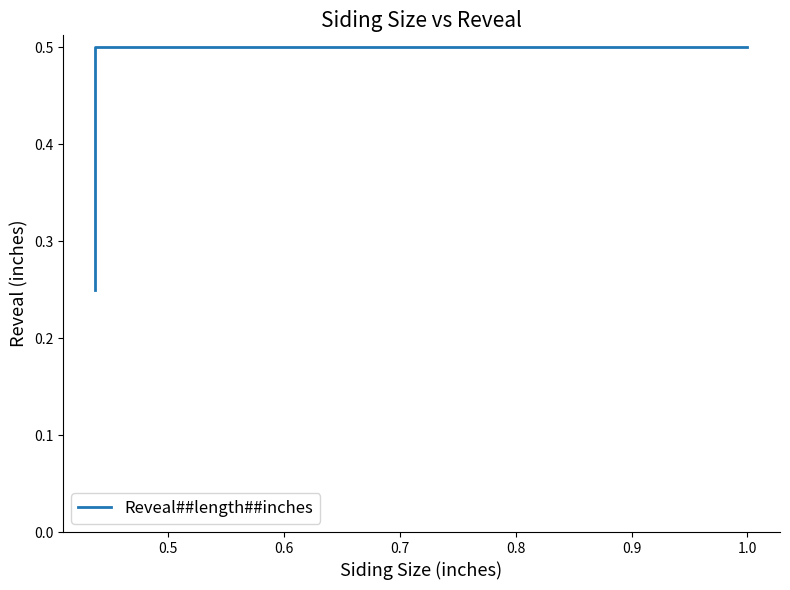

What is the approximate value at 1.0?

0.5